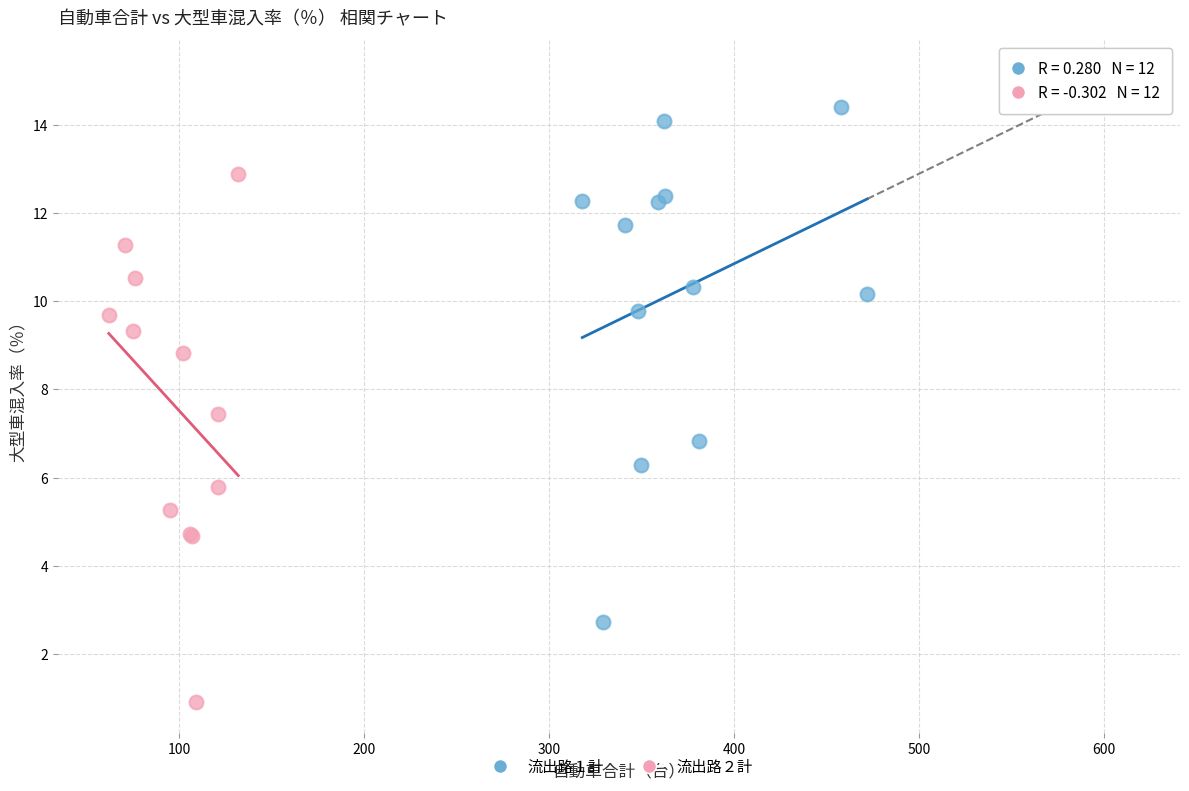

Which series contains the lowest Y value?

流出路２計